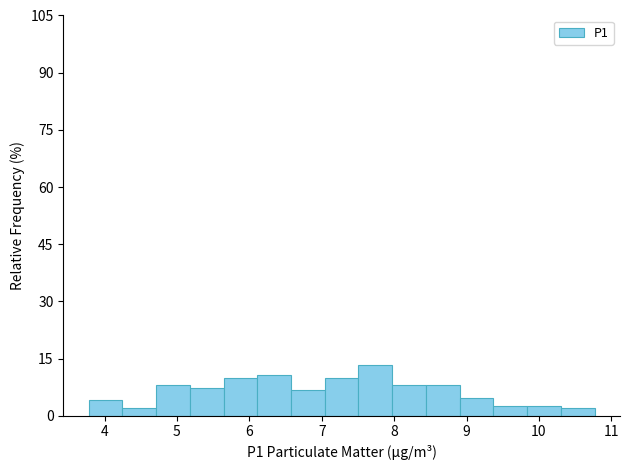

How tall is the bar that spans 9.8 to 10.3 on the x-axis? Neither the bar edges nor the heights are printed on the chart, so give them approximately, as read against the axes.

2